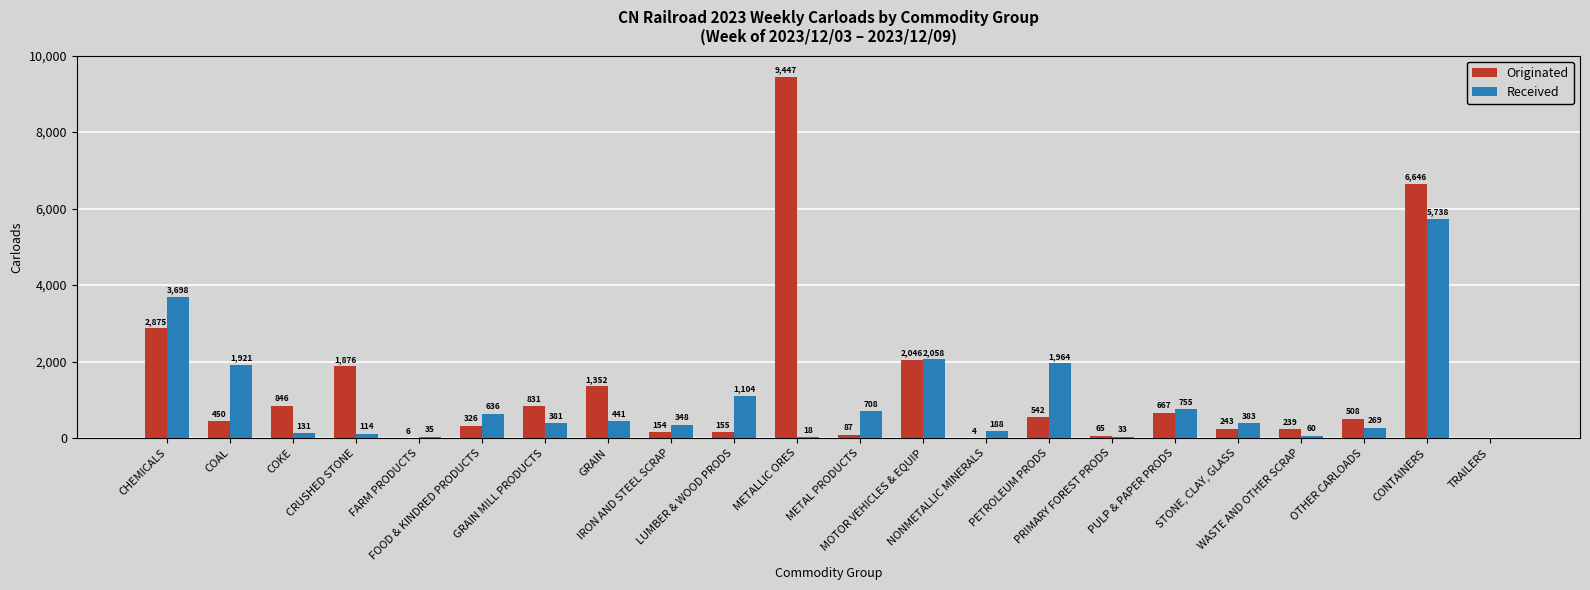

Which series has the largest total across all categories?

Originated